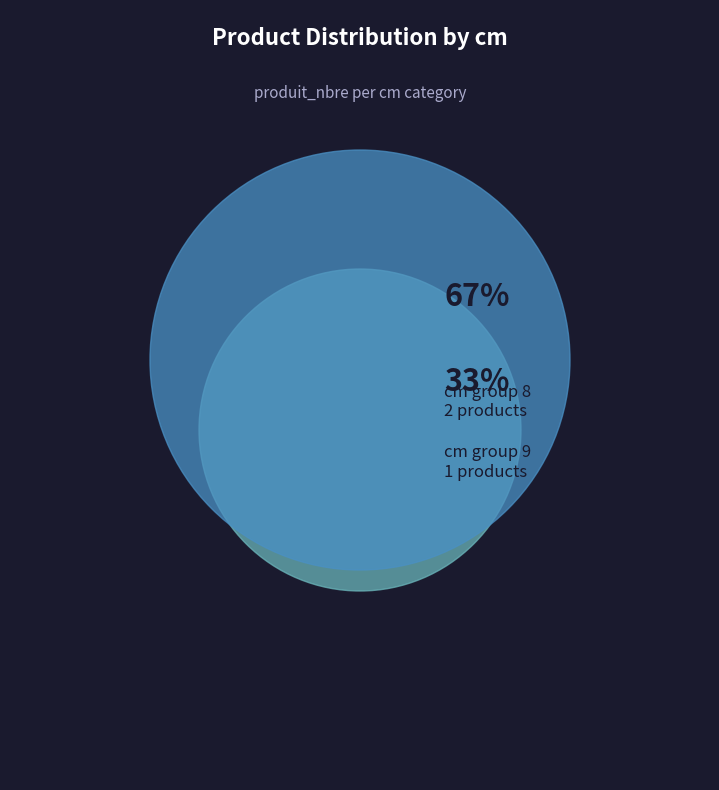

What is the change in value from 8 to 9?

-1